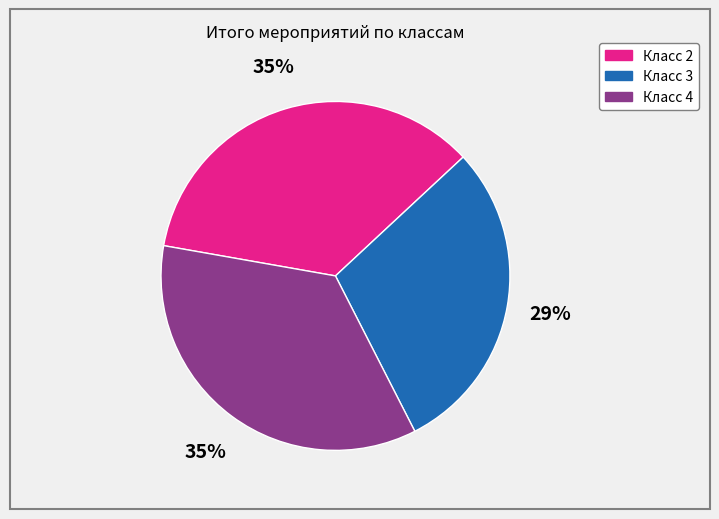

What is the smallest slice in the pie chart?

Класс 3